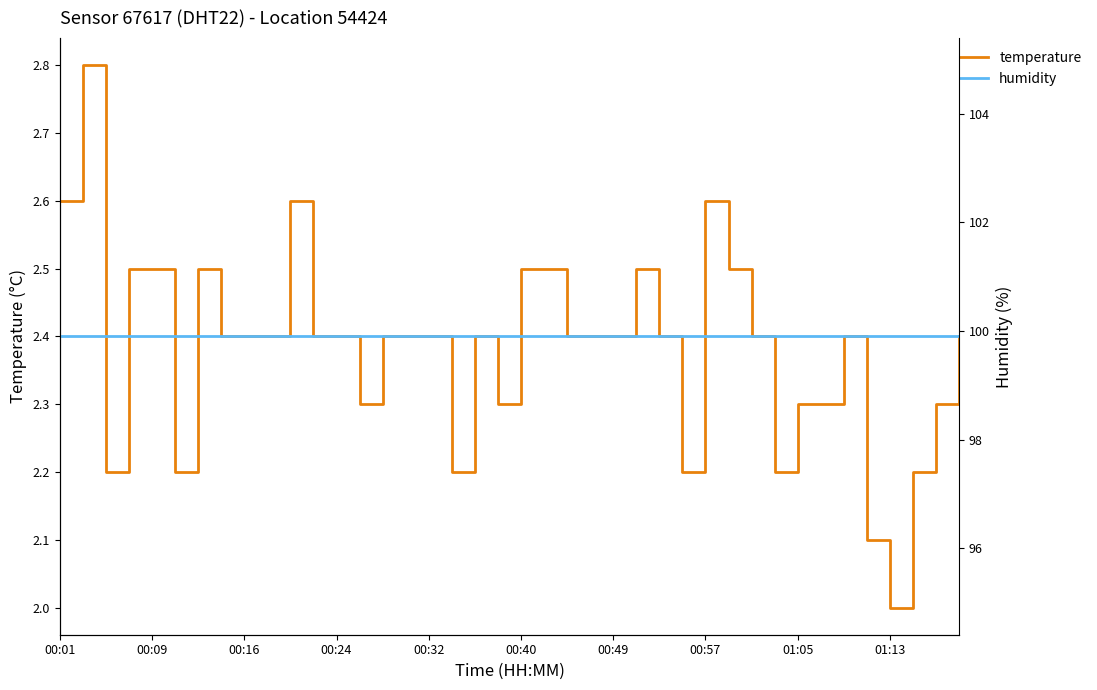

List the series in order of their overall mean, lowest first.

temperature, humidity